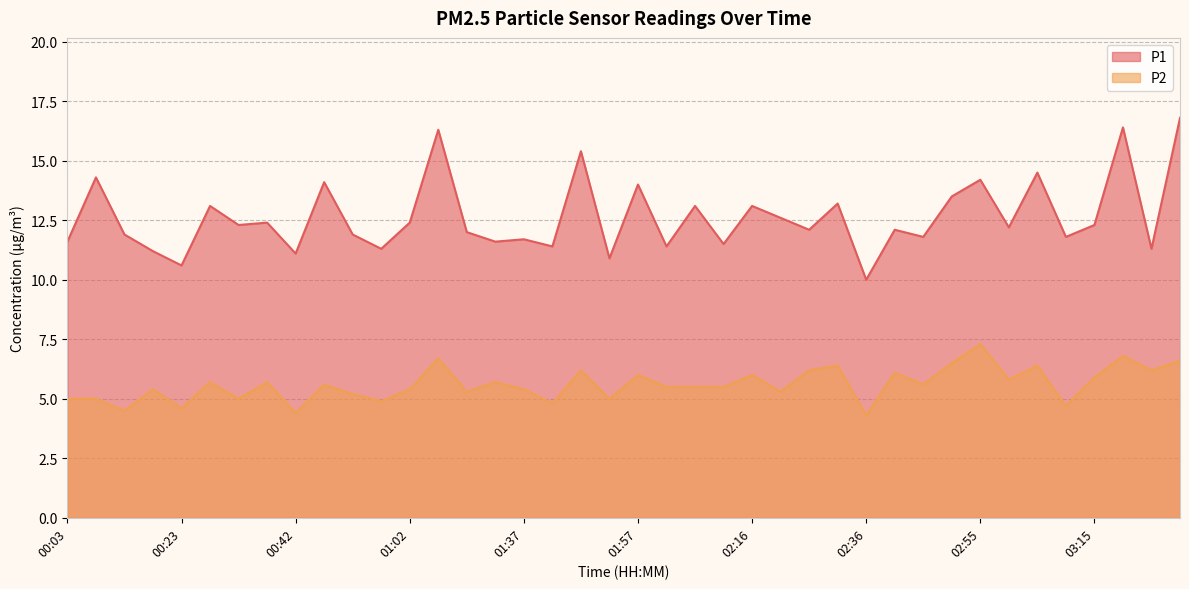

Count the number of categories in the chart.

40